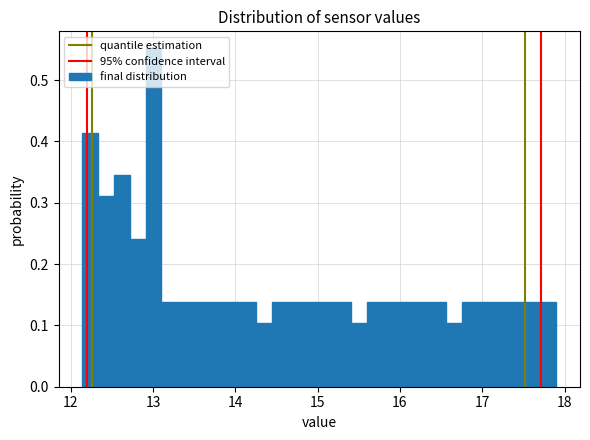

Around what value on the x-axis is the tallest bar? Give the approximate position of its centre, as read against the axis.

13.0